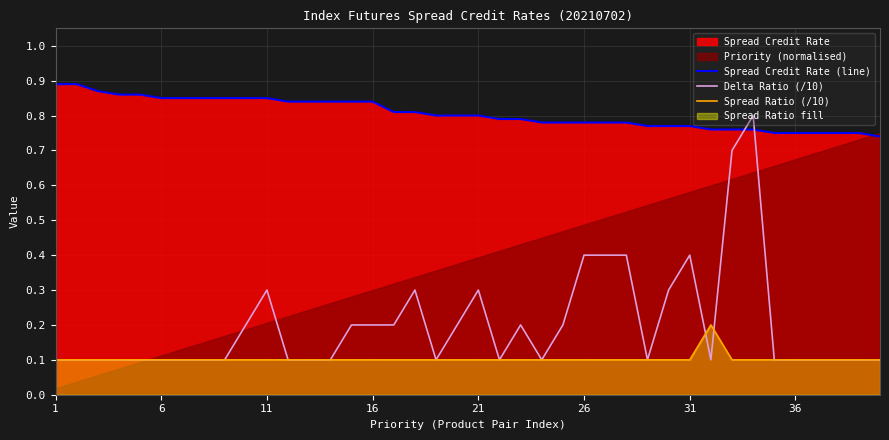

True or false: Spread Ratio (/10) and Spread Credit Rate (line) intersect in this chart.

False